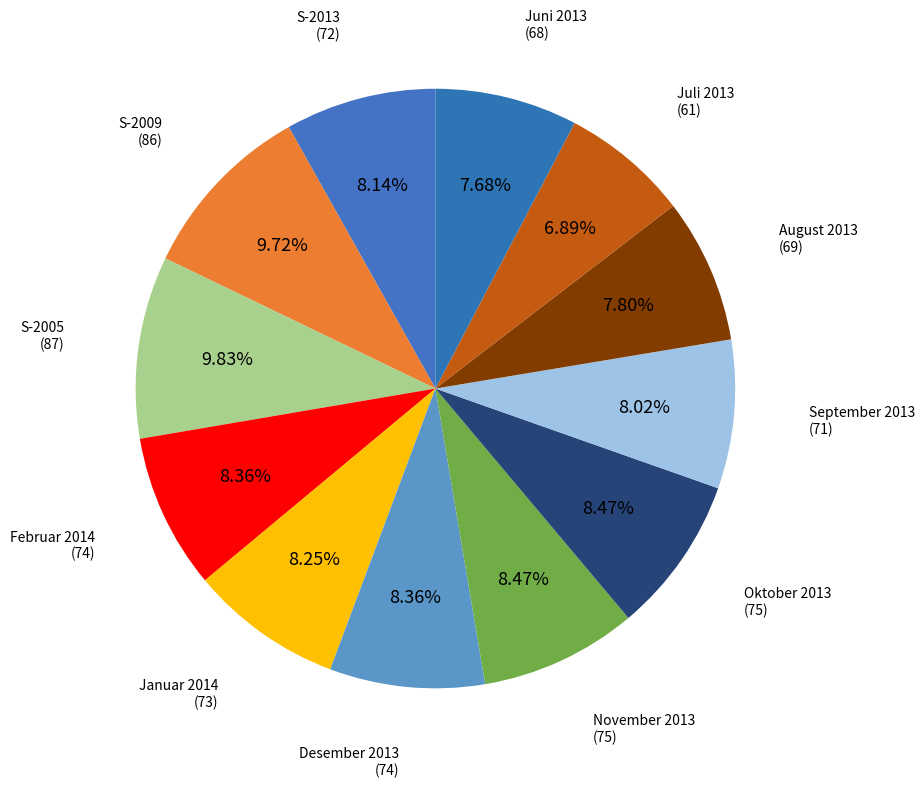

How many slices are in this pie chart?

12